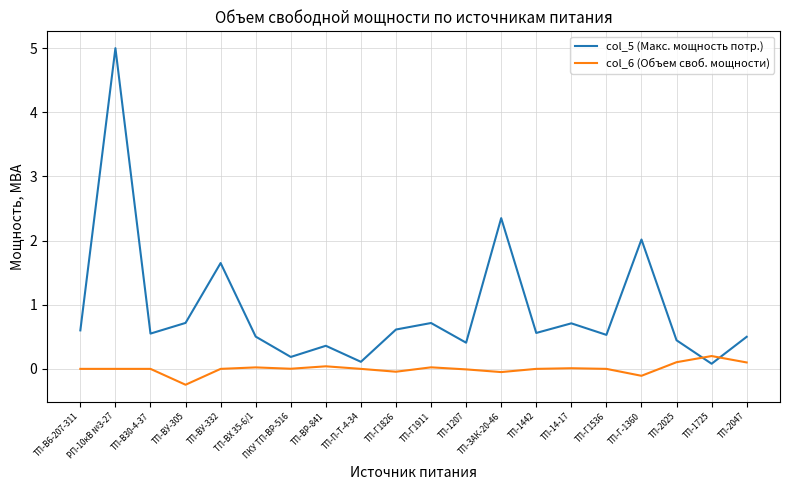

List the series in order of their peak value, highest first.

col_5 (Макс. мощность потр.), col_6 (Объем своб. мощности)